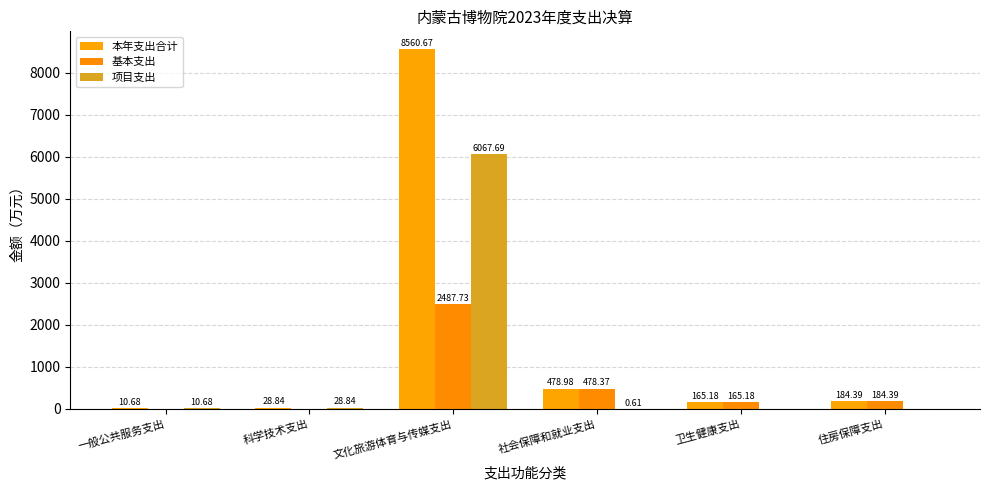

How many distinct data groups are displayed?

3